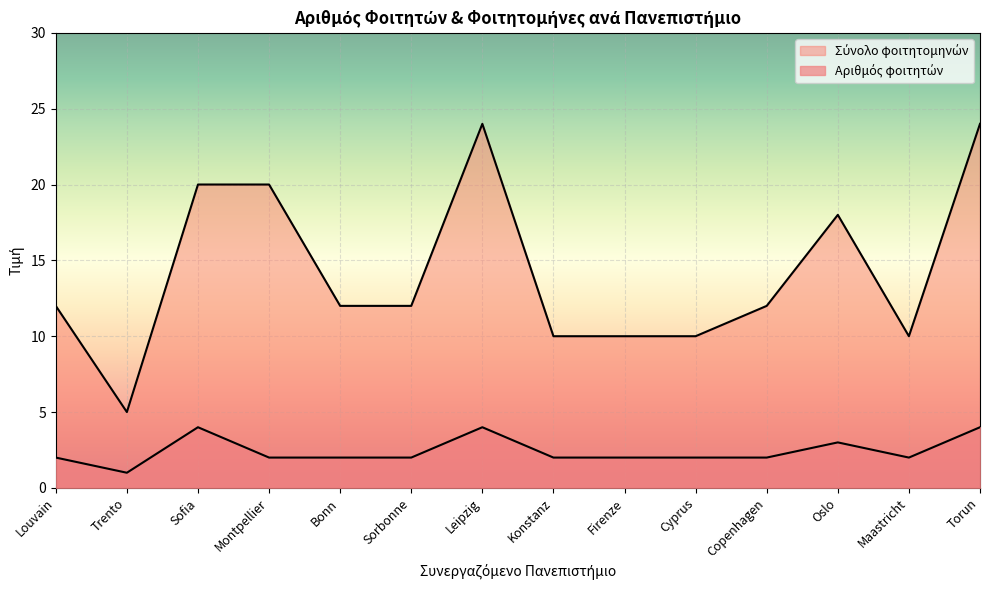

Does the chart display data point markers on the line(s)?

No